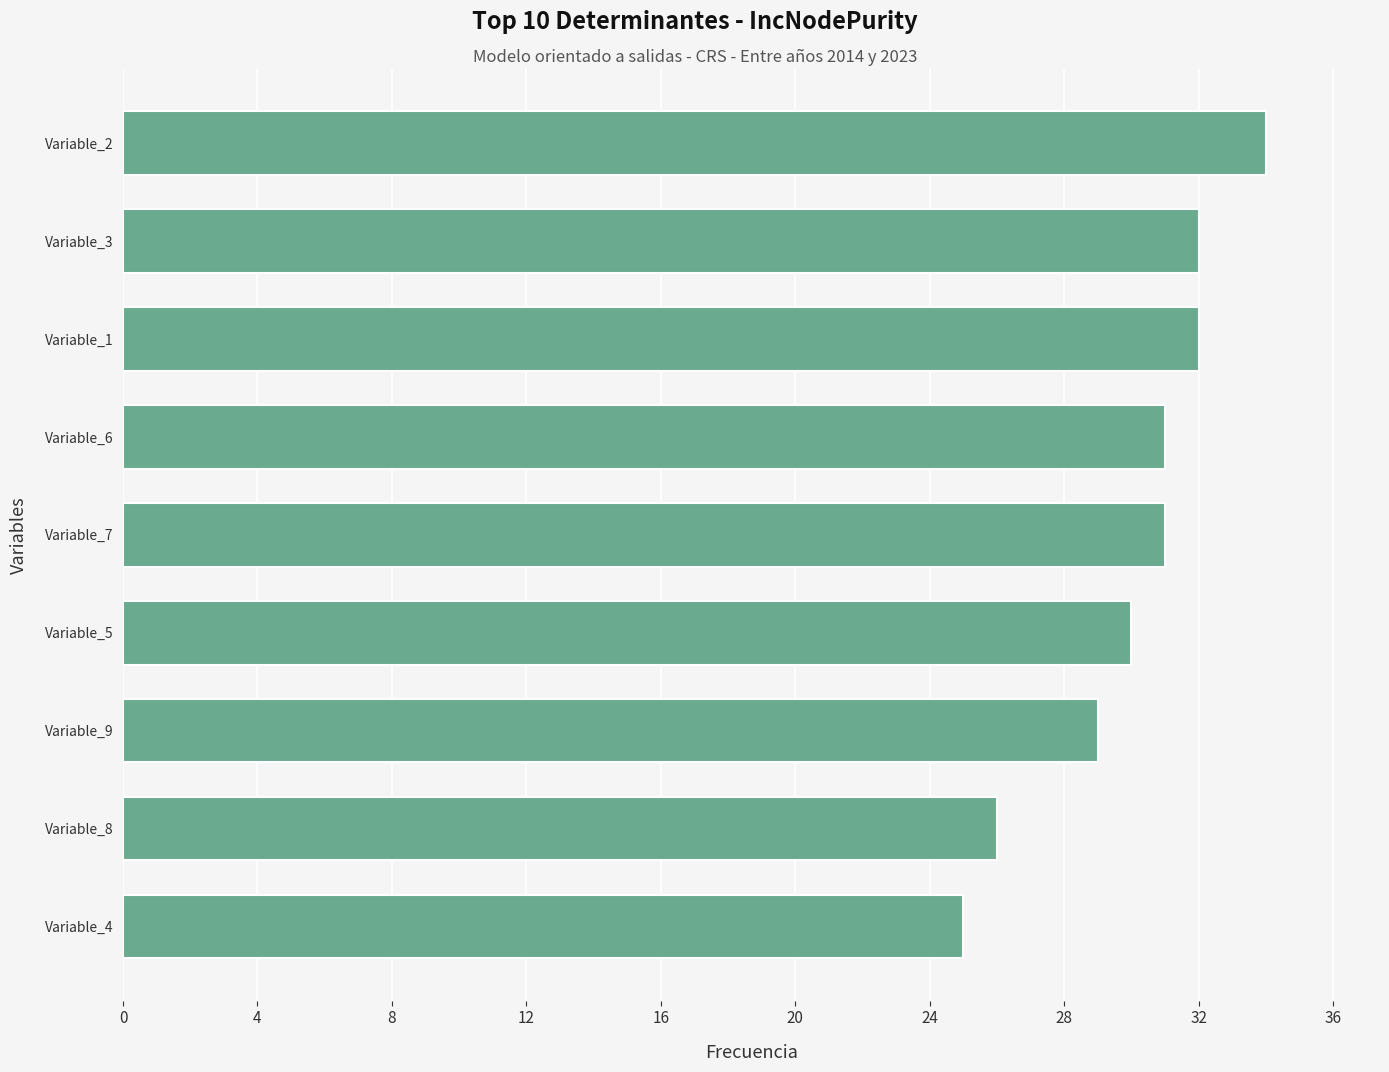

Approximately how many times larger is the value at Variable_6 compared to Variable_9?

1.1